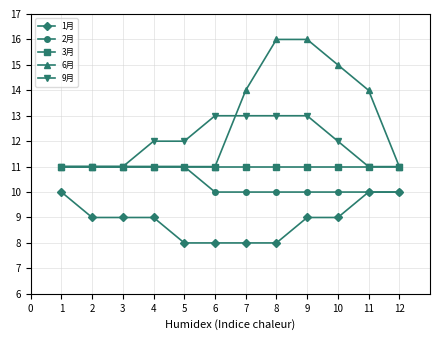

Rank the series at 7 from highest to lowest value.

6月, 9月, 3月, 2月, 1月